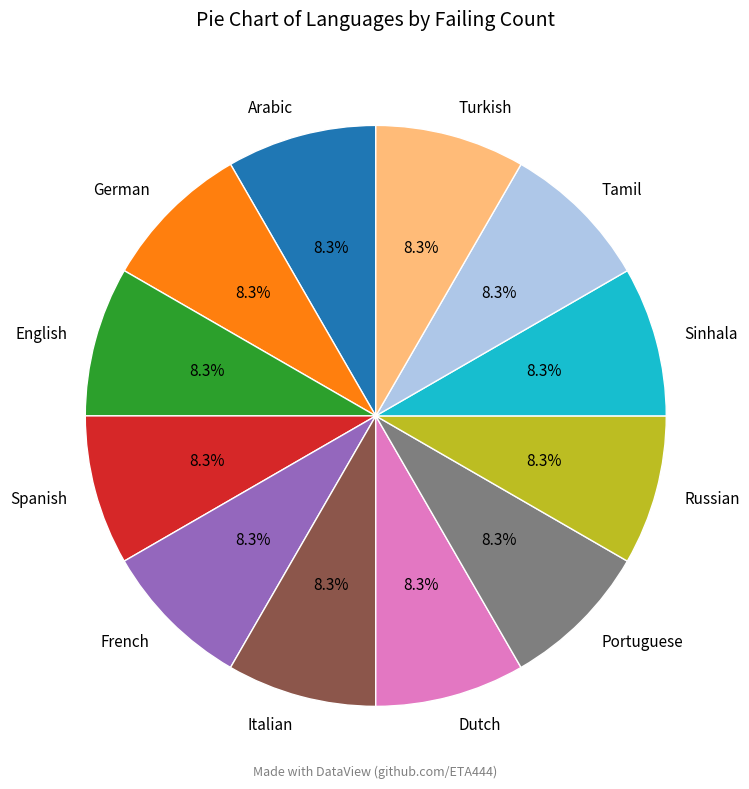

Count the number of slices in the pie.

12